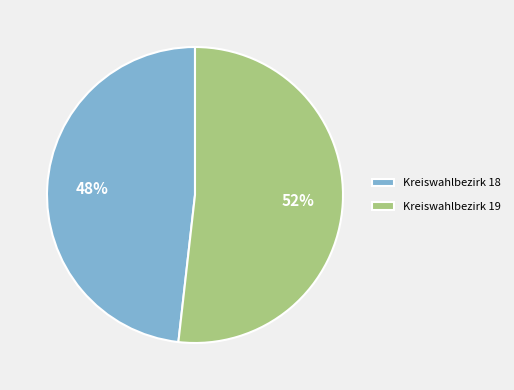

Is it true that Kreiswahlbezirk 18 is 48% of the pie?

True